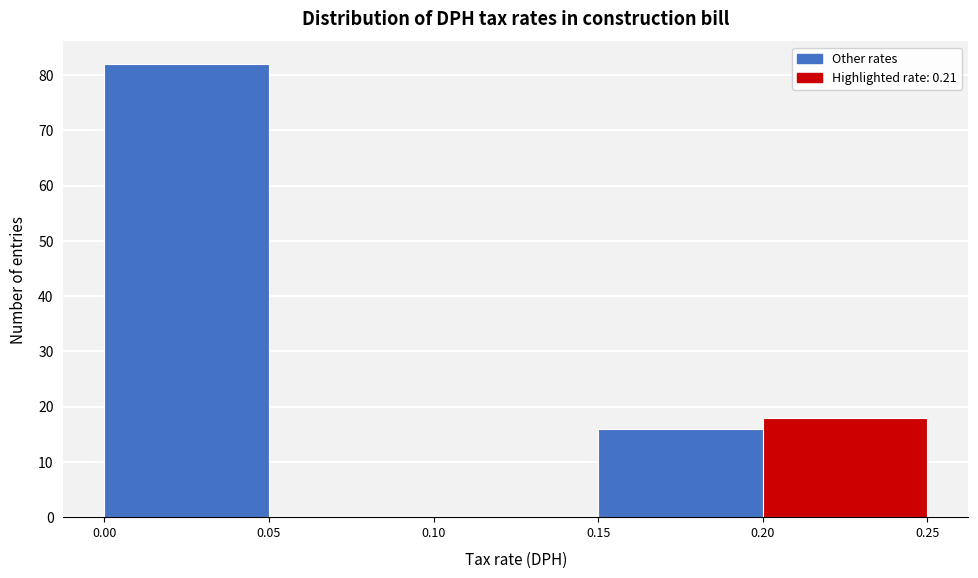

How tall is the bar that spans 0.15 to 0.20 on the x-axis? The values are not printed on the chart, so give them approximately, as read against the axis.

16